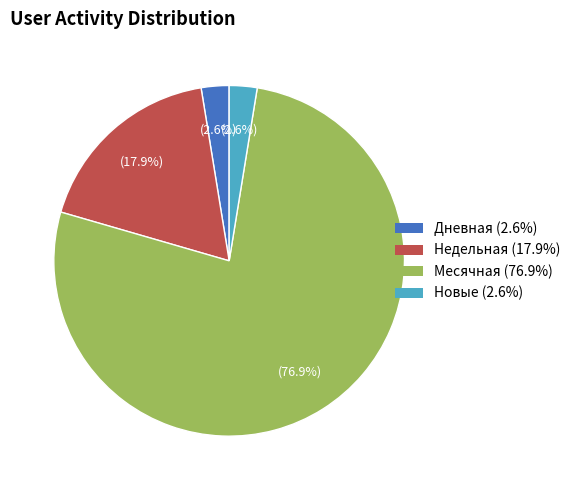

Is there a majority slice in this chart?

Yes